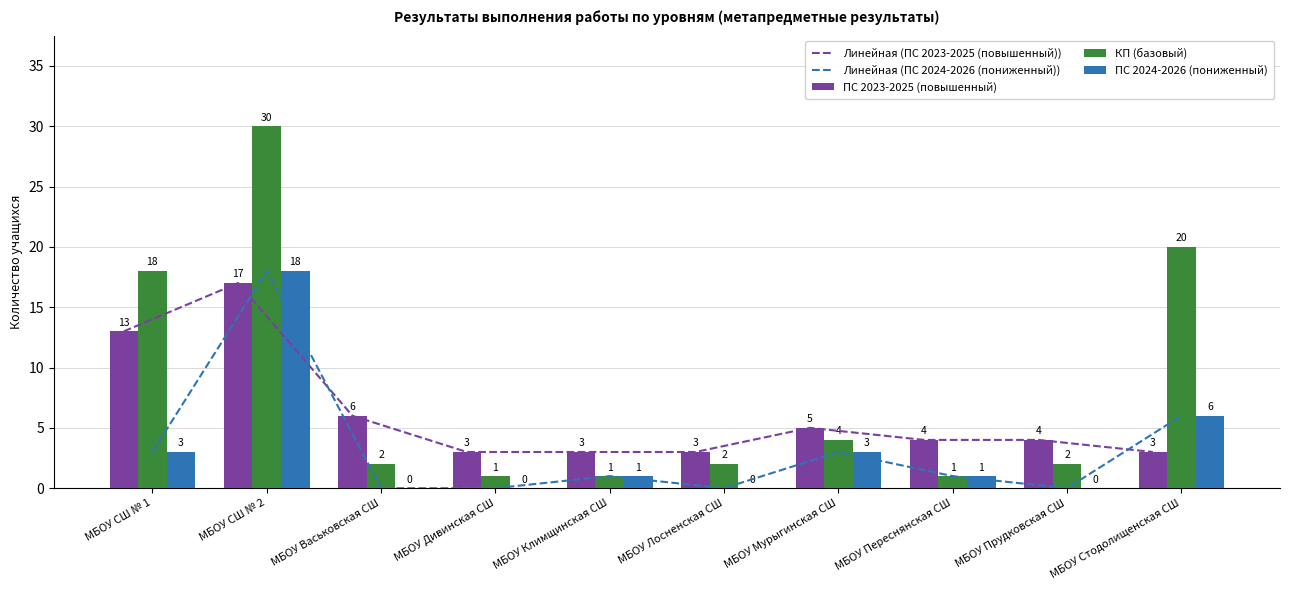

Reading right to left, list all the values displayed in this chart.

Линейная (ПС 2023-2025 (повышенный)): 3	4	4	5	3	3	3	6	17	13
Линейная (ПС 2024-2026 (пониженный)): 6	0	1	3	0	1	0	0	18	3
ПС 2023-2025 (повышенный): 3	4	4	5	3	3	3	6	17	13
КП (базовый): 20	2	1	4	2	1	1	2	30	18
ПС 2024-2026 (пониженный): 6	0	1	3	0	1	0	0	18	3